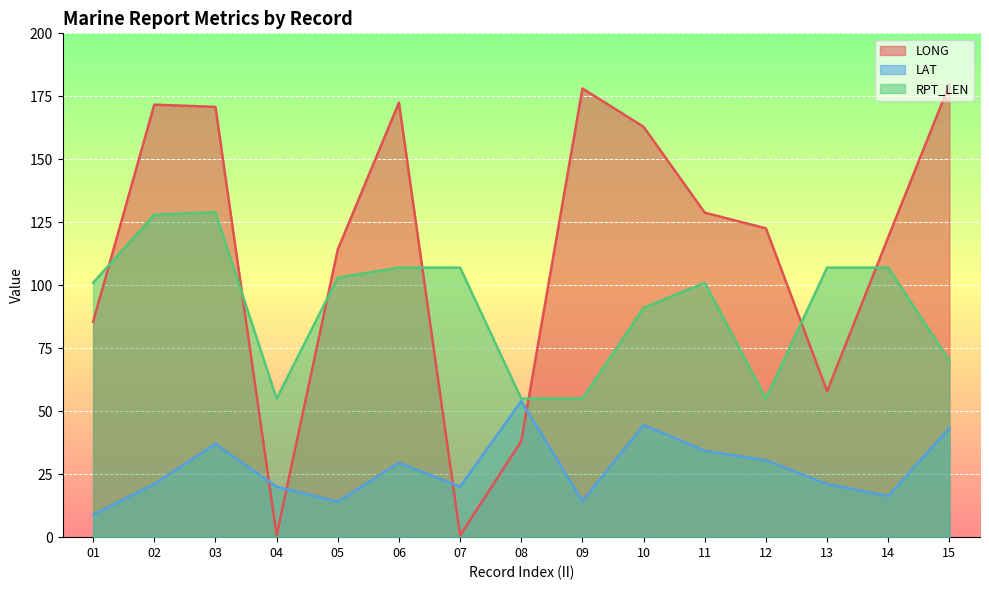

What is the value of the LONG point at the 8th from the left?

38.1